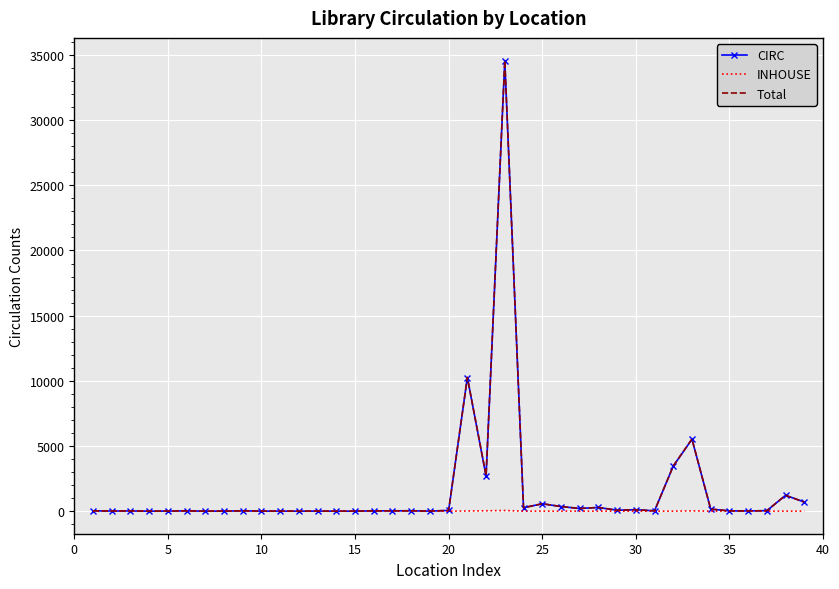

Which series has the widest spread of values?

Total